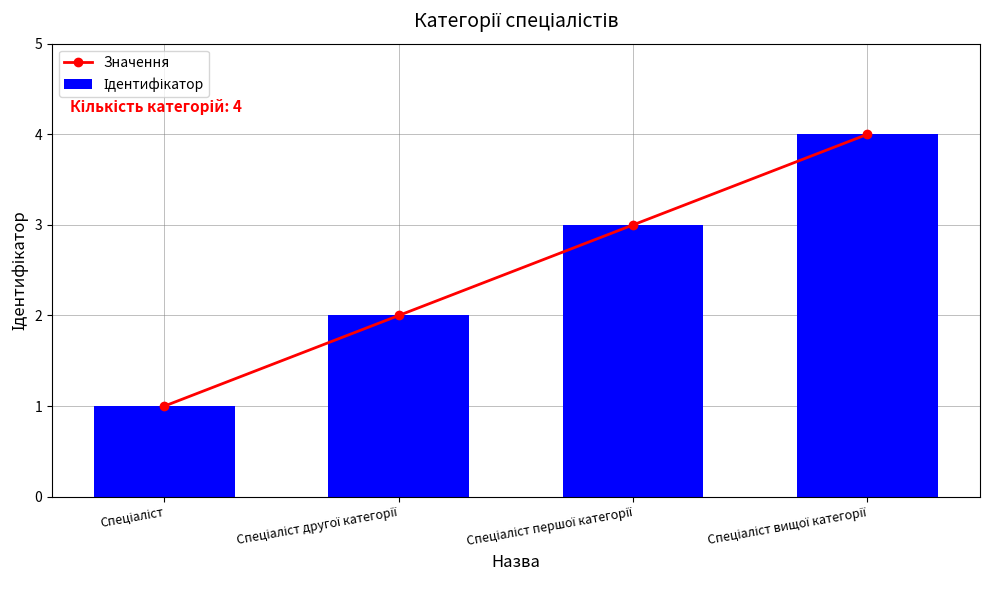

What is the label of the 2nd bar from the left?

Спеціаліст другої категорії